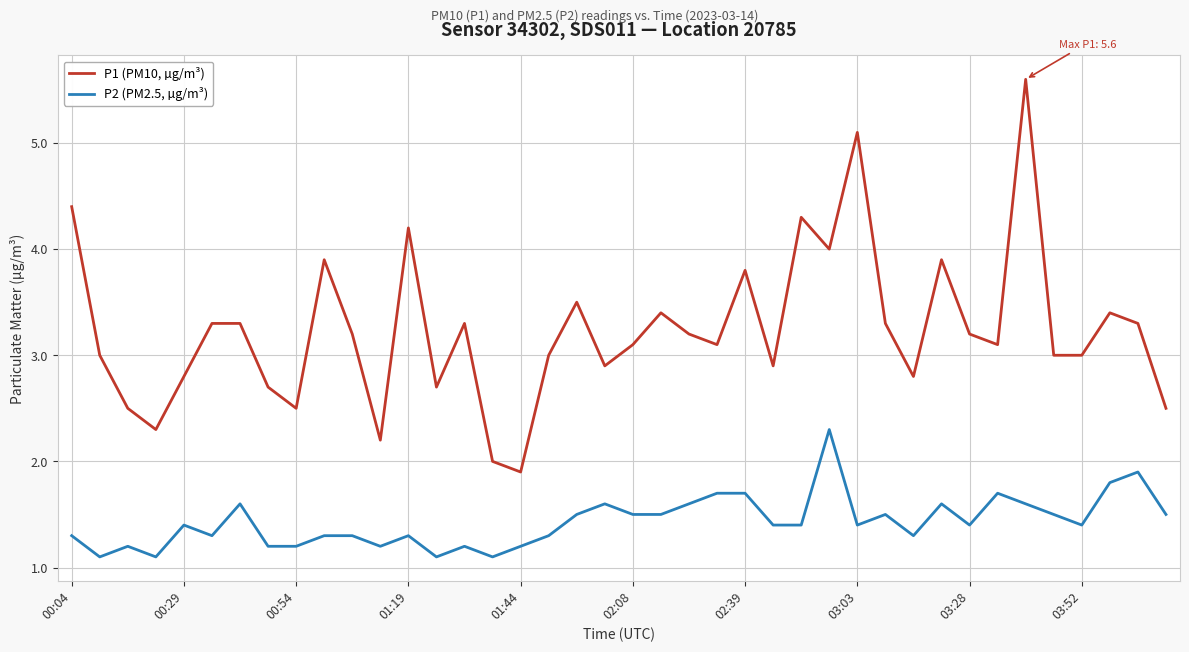

How many lines are shown in the chart?

2